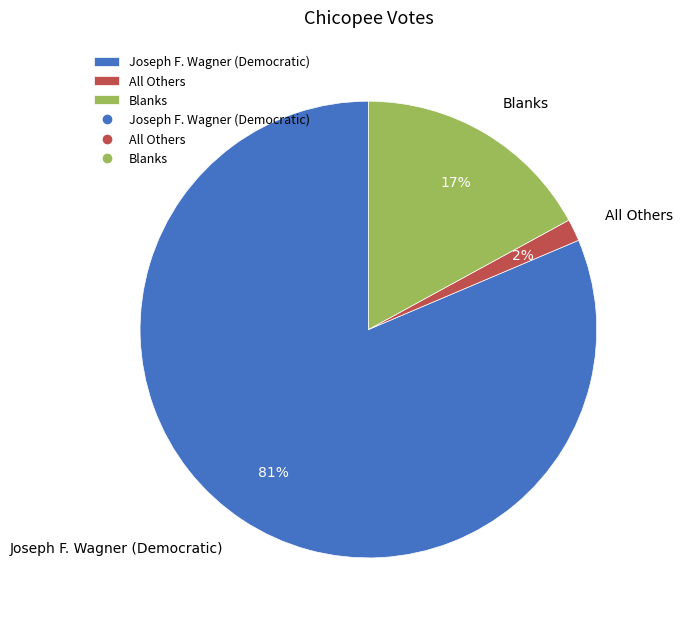

Count the number of slices in the pie.

3